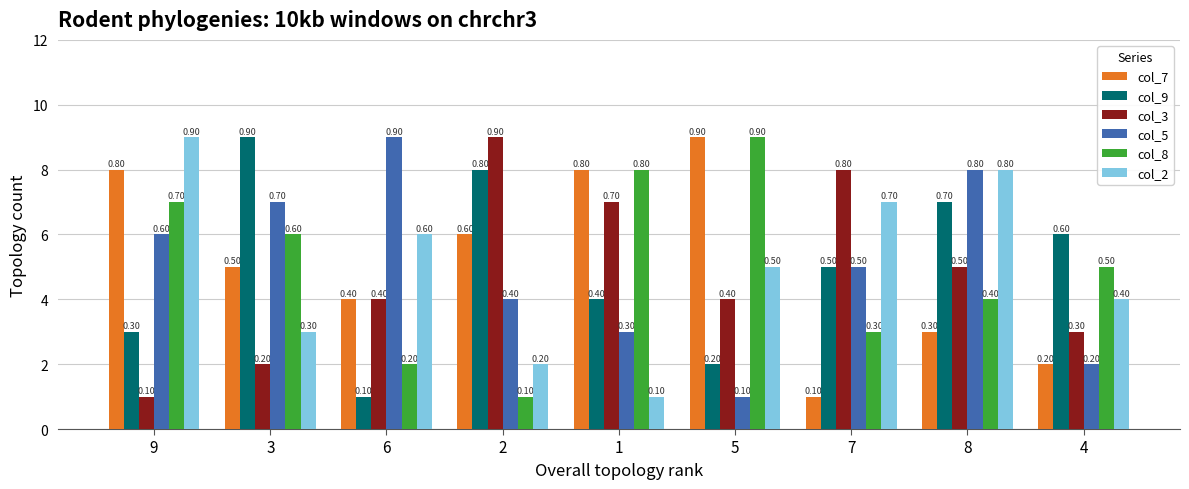

Is it true that col_7 equals 6 at 2?

True